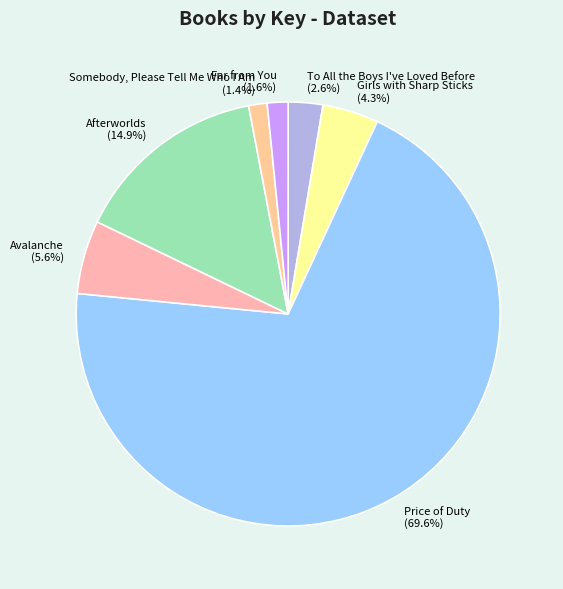

What percentage is the To All the Boys I've Loved Before slice, to the nearest percent?

3%